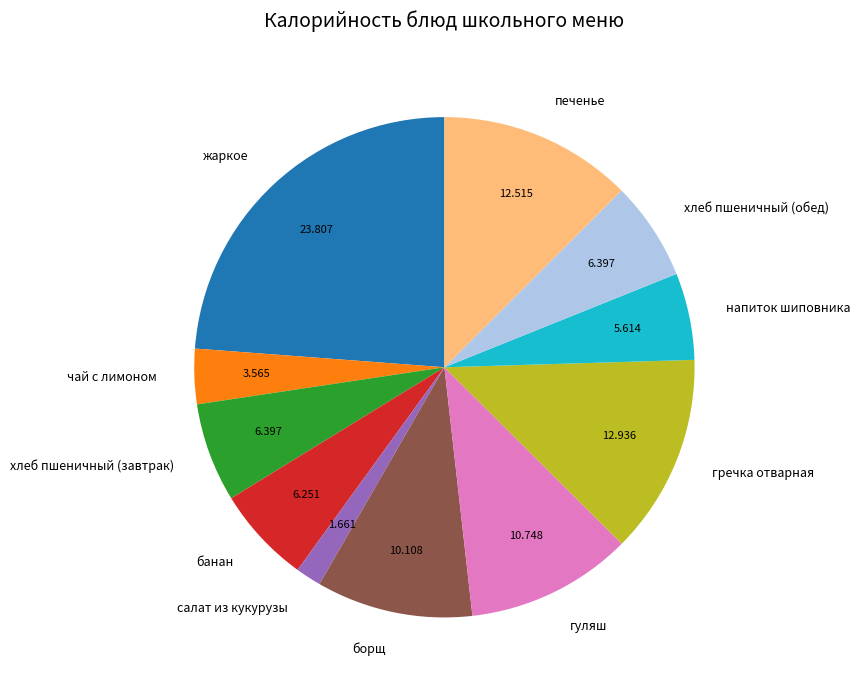

Which category has the smallest portion of the pie?

салат из кукурузы